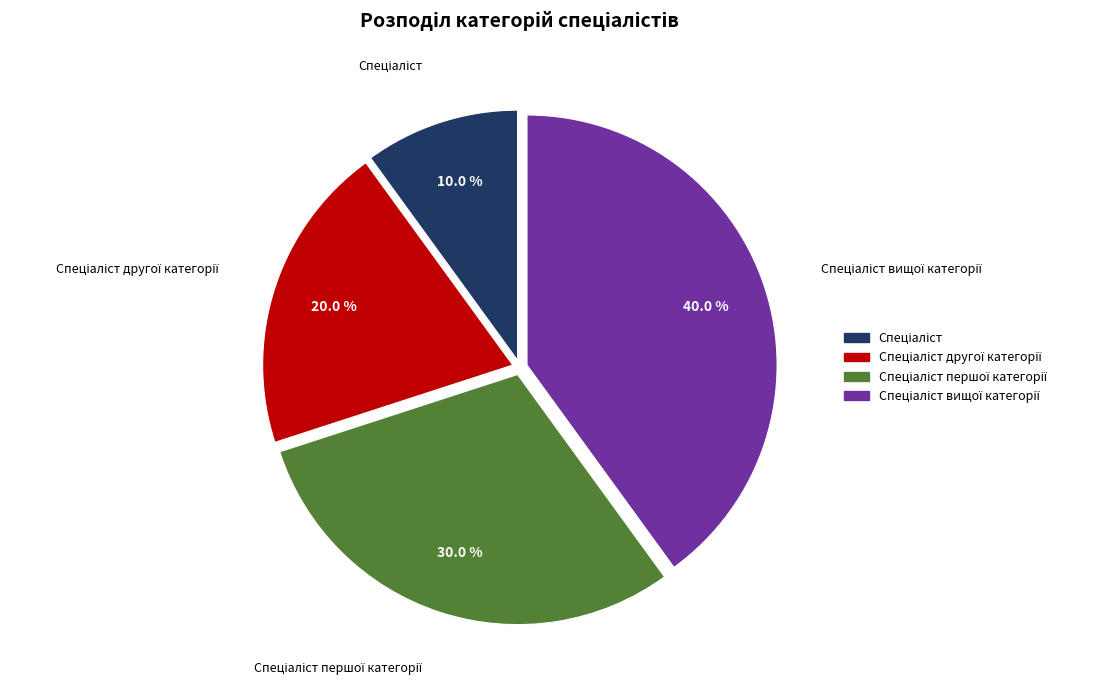

Is there any slice that represents more than half of the pie?

No